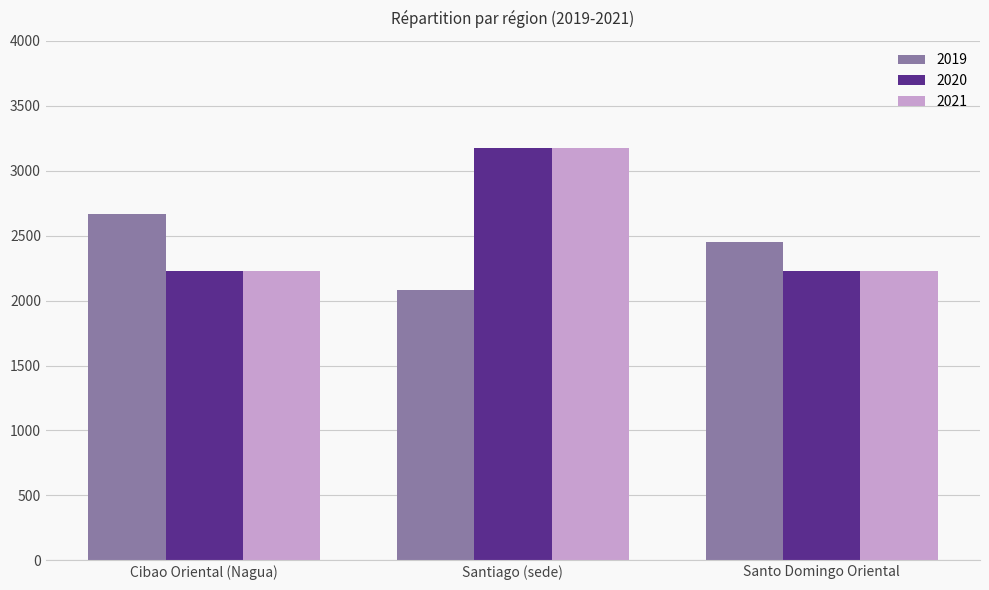

What is the approximate value of 2019 at Santiago (sede), to the nearest 100?

2100